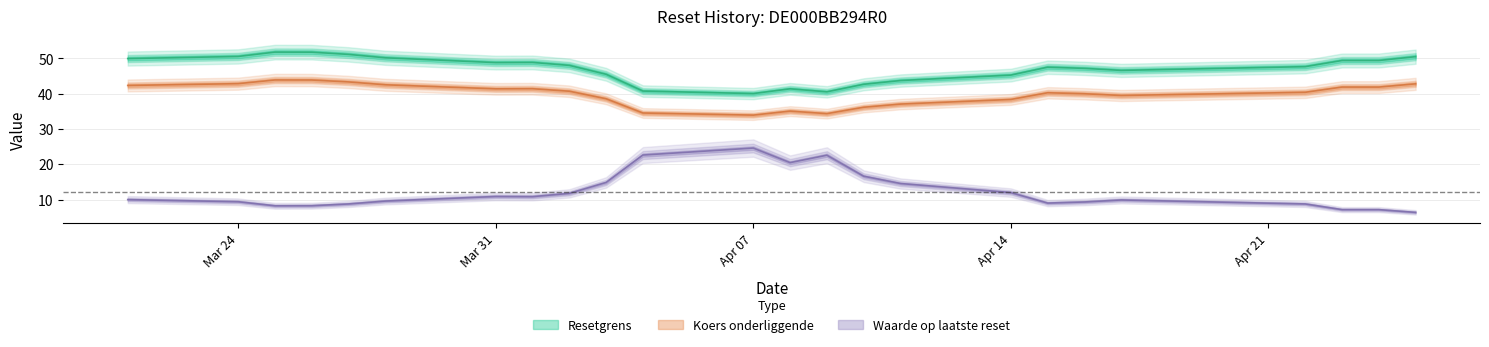

Which series changed the most between 2025-04-14 and 2025-04-17?

Waarde op laatste reset